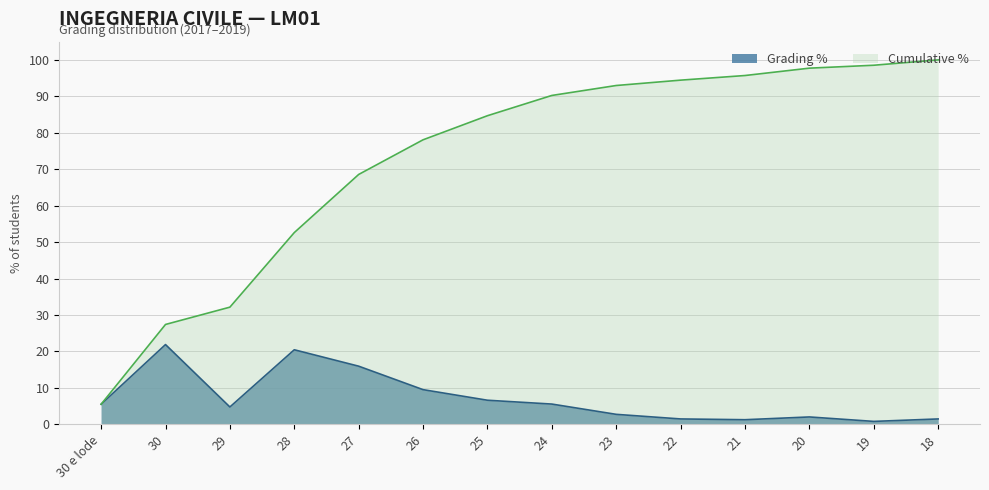

Does the chart have visible grid lines?

Yes